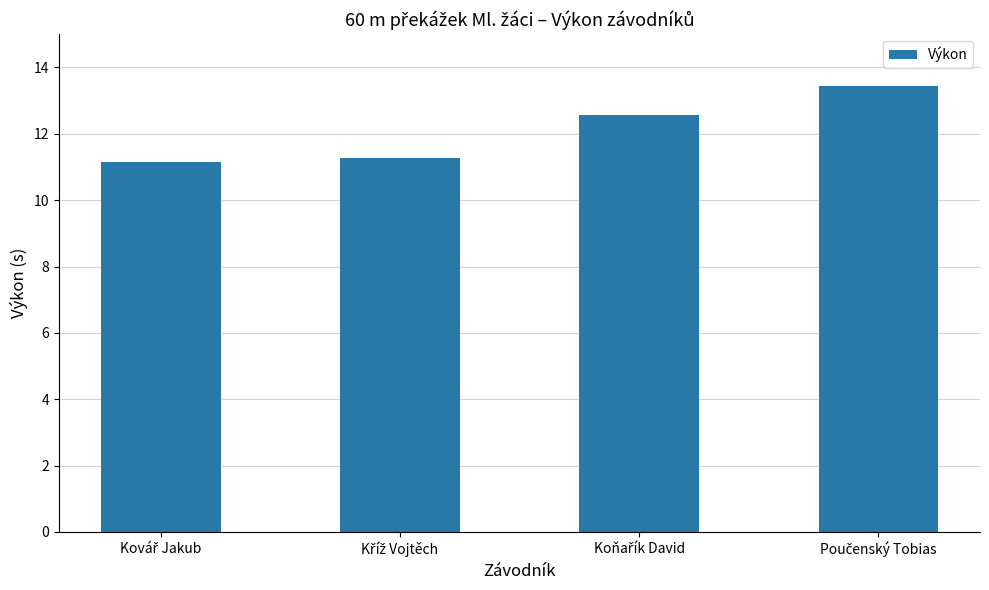

What is the sum of all values?

48.5